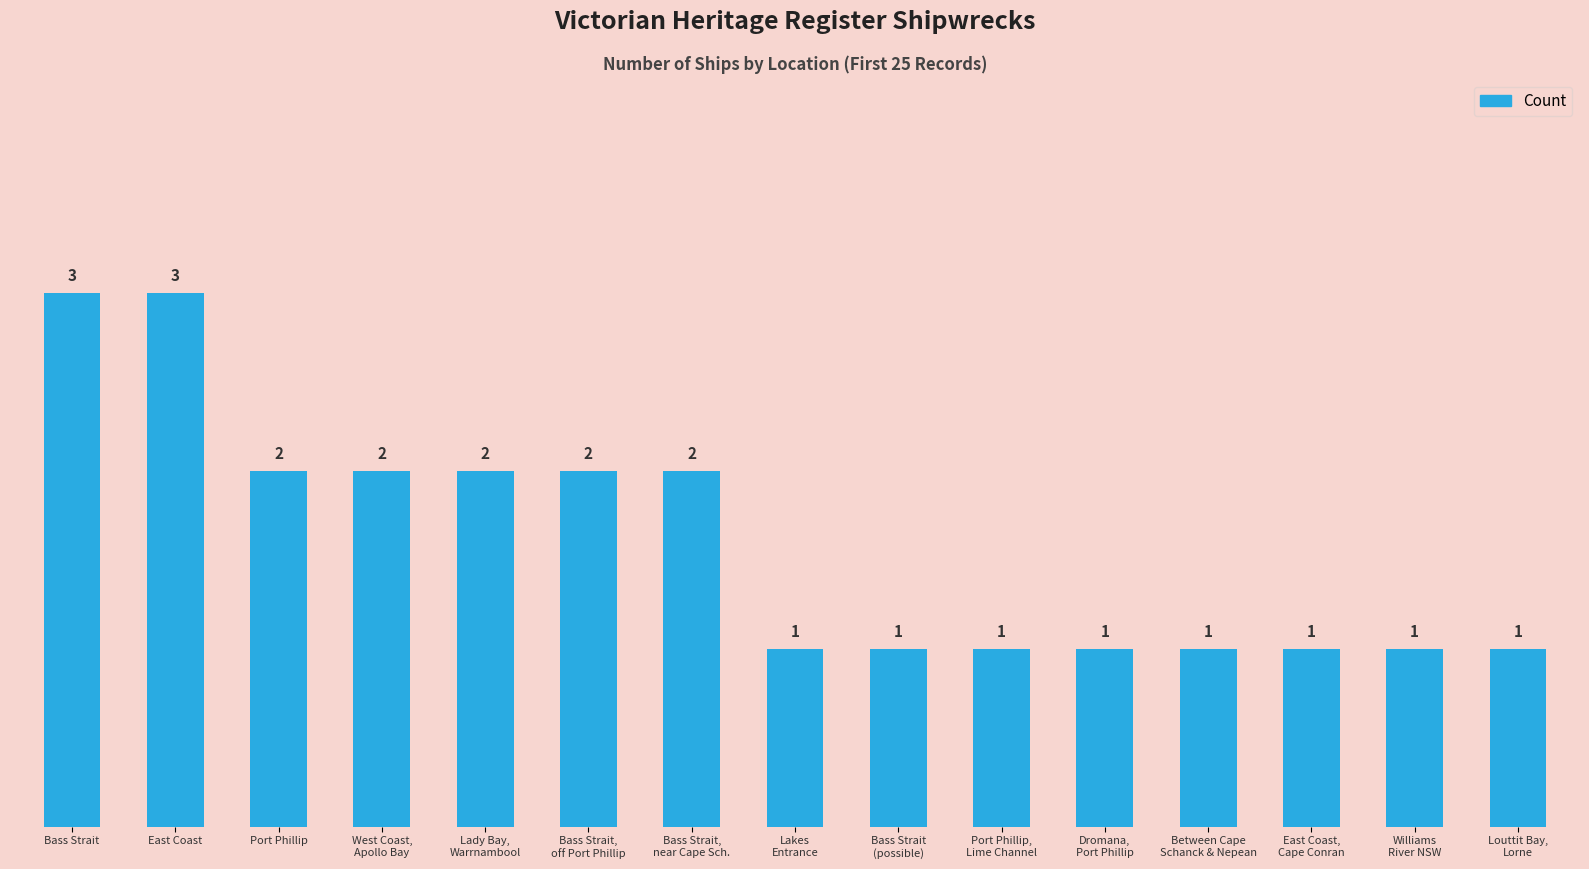

What is the sum of all values?

24